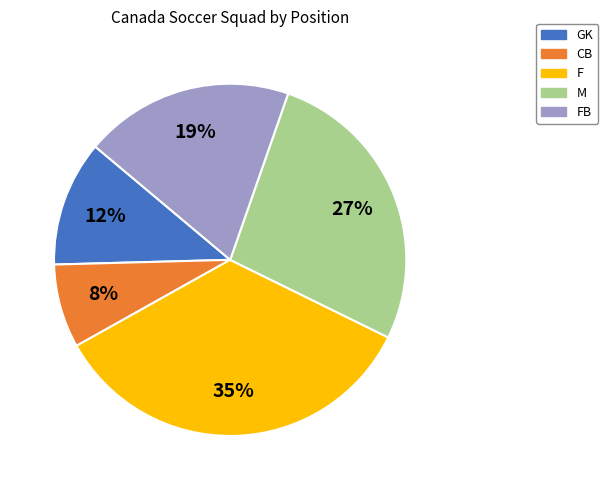

To the nearest percent, what is the difference between the largest and smallest slice percentages?

27%